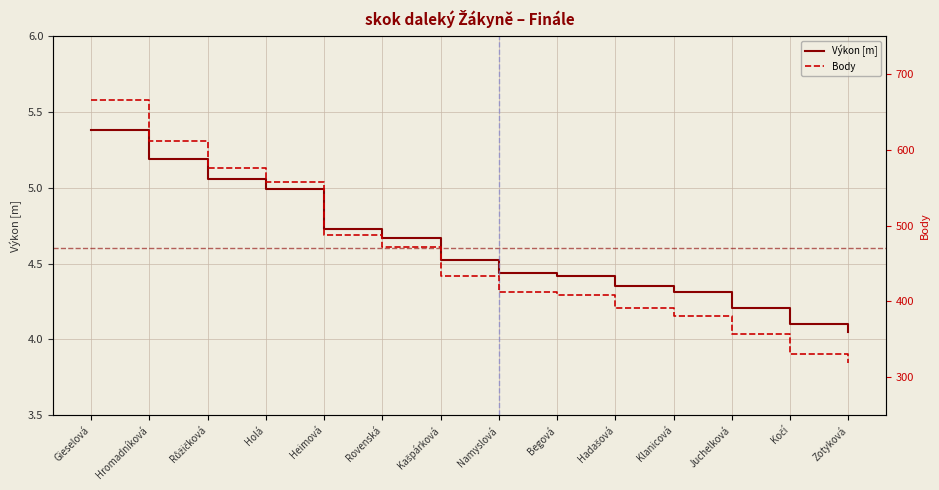

Reading left to right, extract all data points from this chart.

Výkon [m]: 5.4	5.2	5.1	5.0	4.7	4.7	4.5	4.4	4.4	4.3	4.3	4.2	4.1	4.0
Body: 665.0	612.0	576.0	557.0	487.0	472.0	433.0	413.0	408.0	391.0	381.0	357.0	331.0	319.0